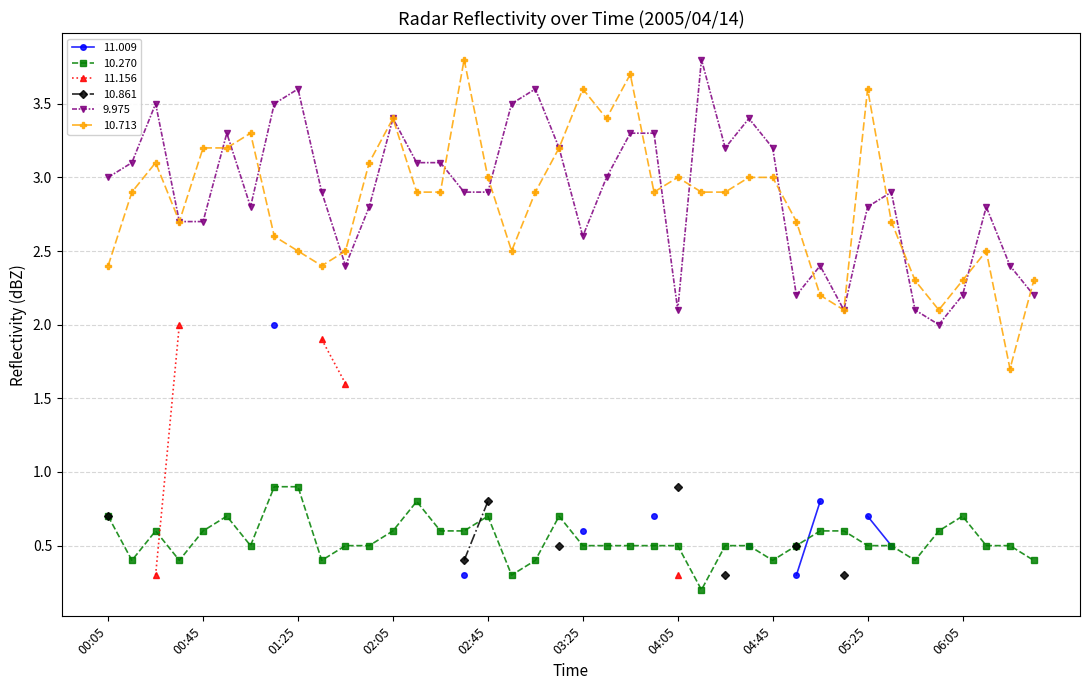

True or false: 10.270 and 10.713 cross at least once.

False